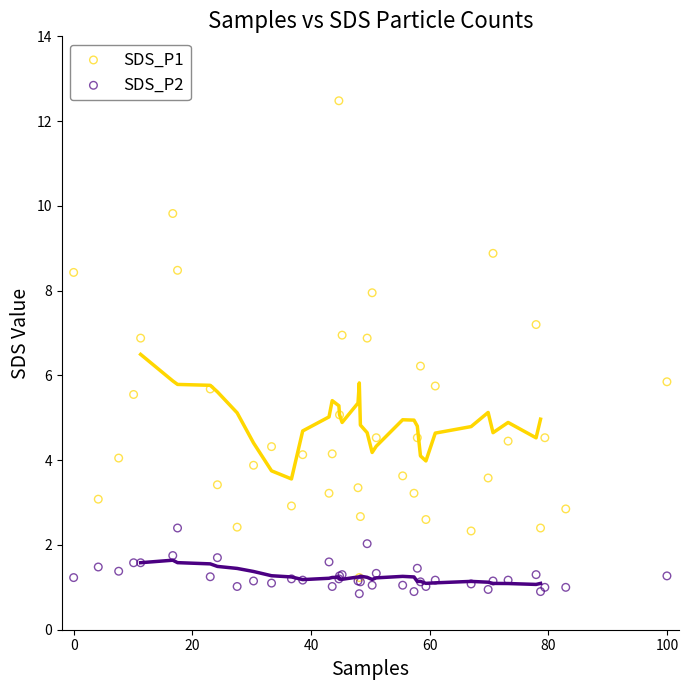

Which series contains the lowest Y value?

SDS_P2